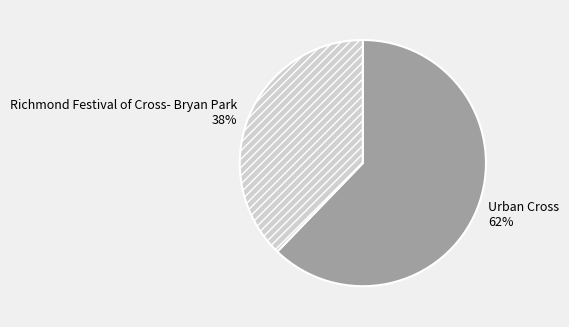

What is the smallest slice in the pie chart?

Richmond Festival of Cross- Bryan Park